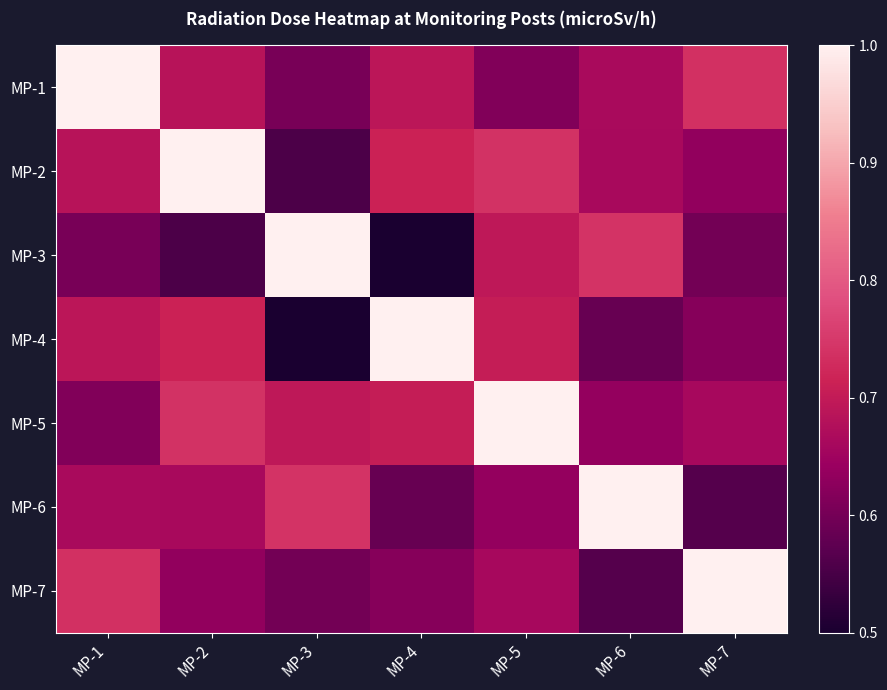

How many data points does each series have?

7